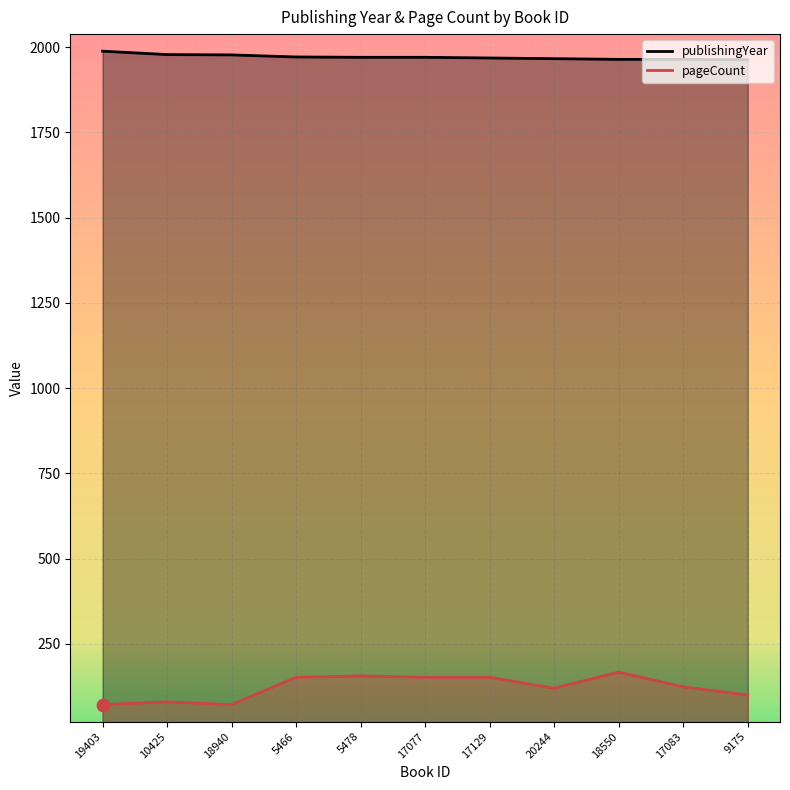

What are all the series names shown in the legend?

publishingYear, pageCount